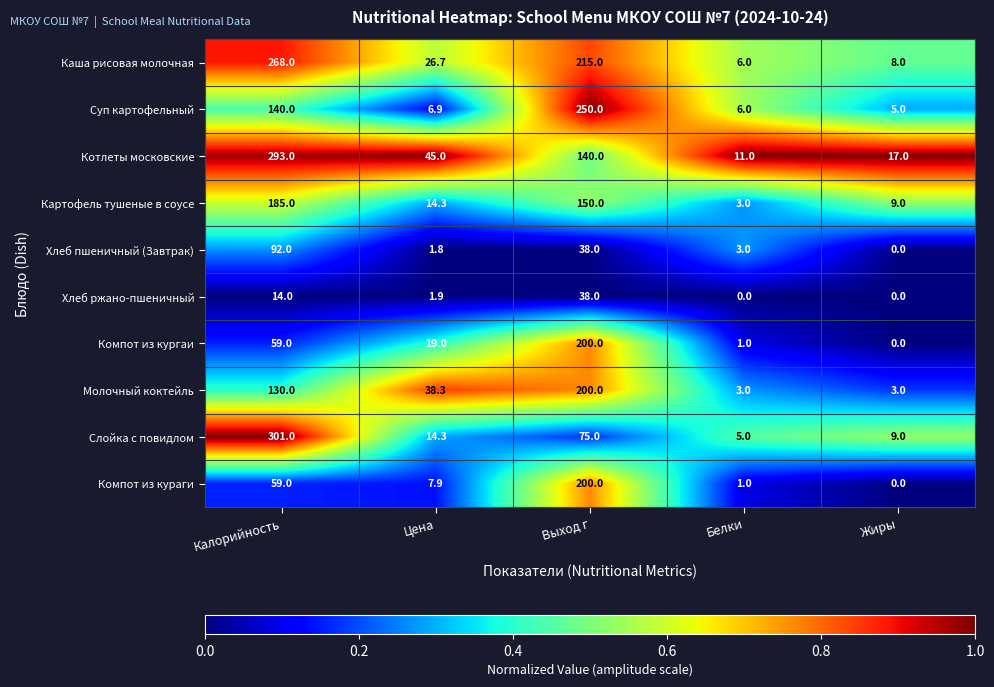

Where does the Хлеб ржано-пшеничный series first go above 1?

Калорийность